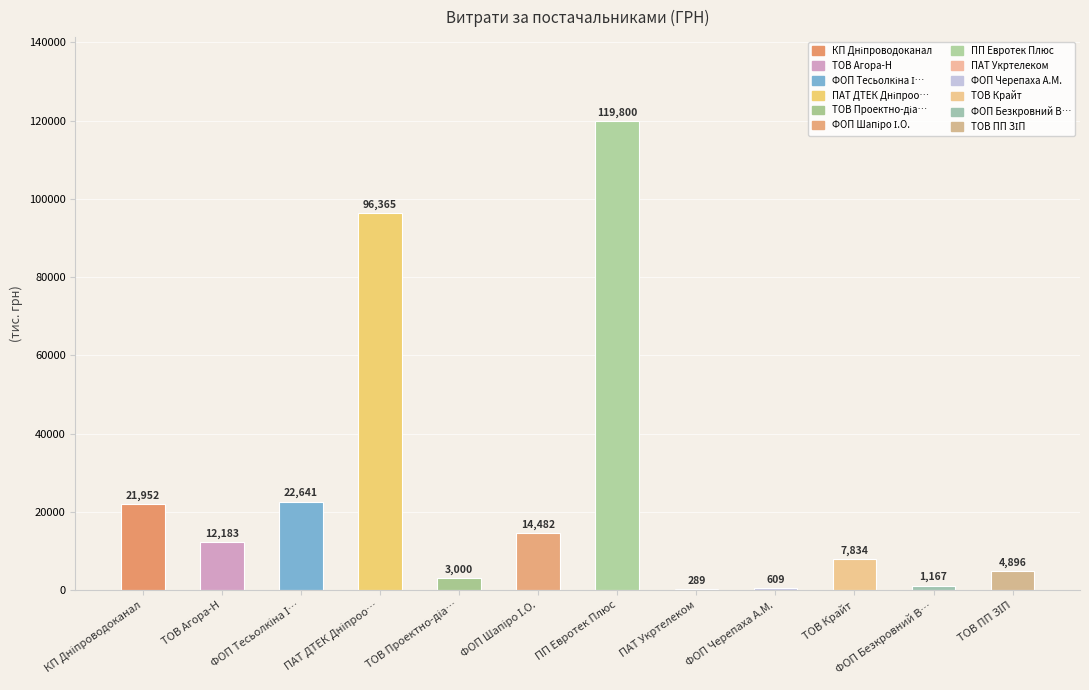

The value at ТОВ Агора-Н is 21539.4. True or false?

False